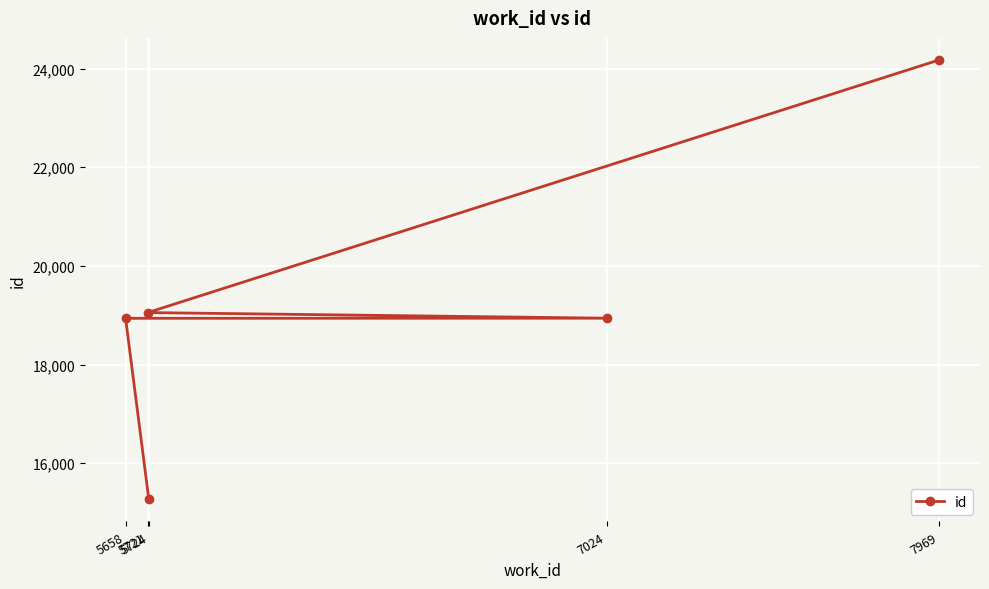

Between 7024 and 5721, which is larger?

5721